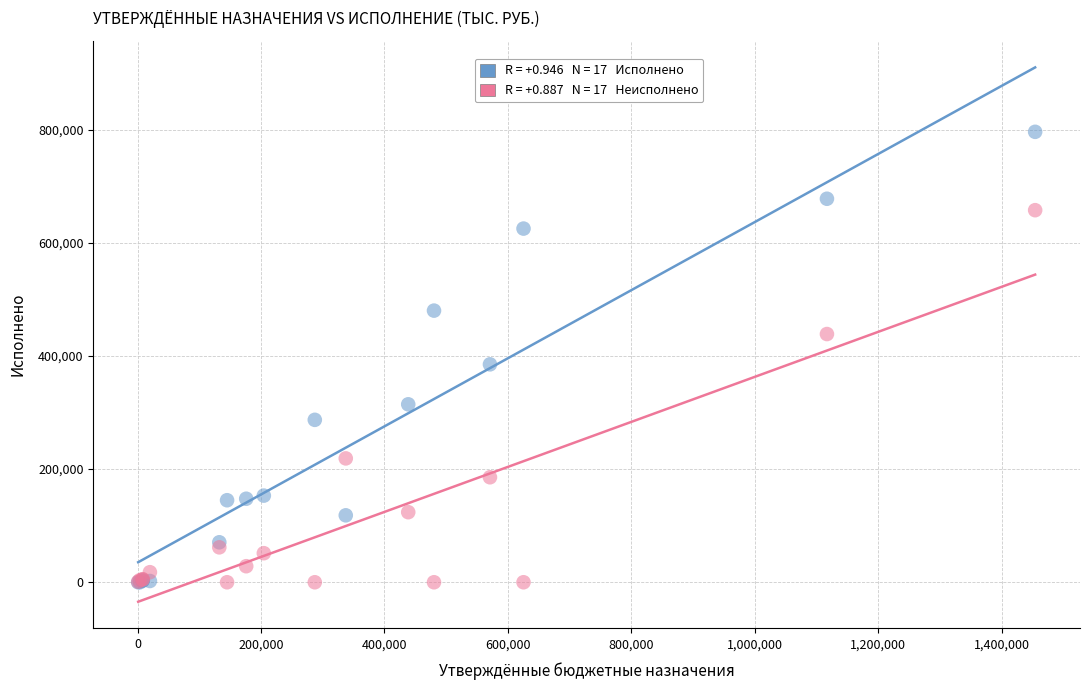

Across all series, what Y value is closest to 398126?

385227.9